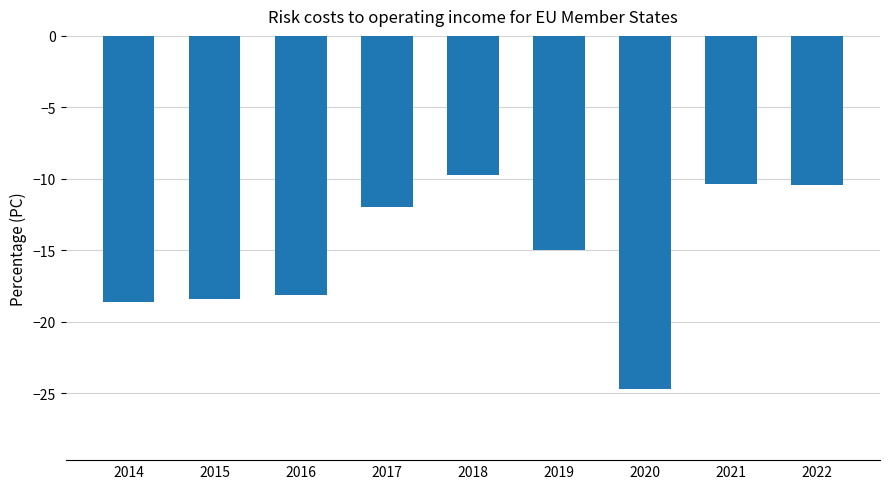

What is the difference between the second highest and second lowest values?

8.3